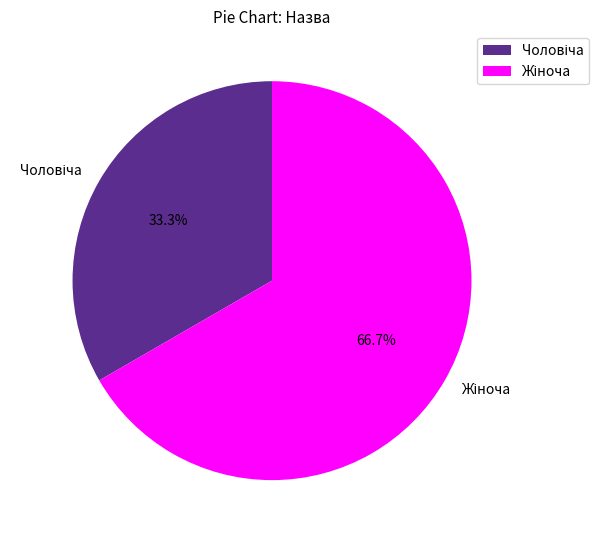

Is there any slice that represents more than half of the pie?

Yes